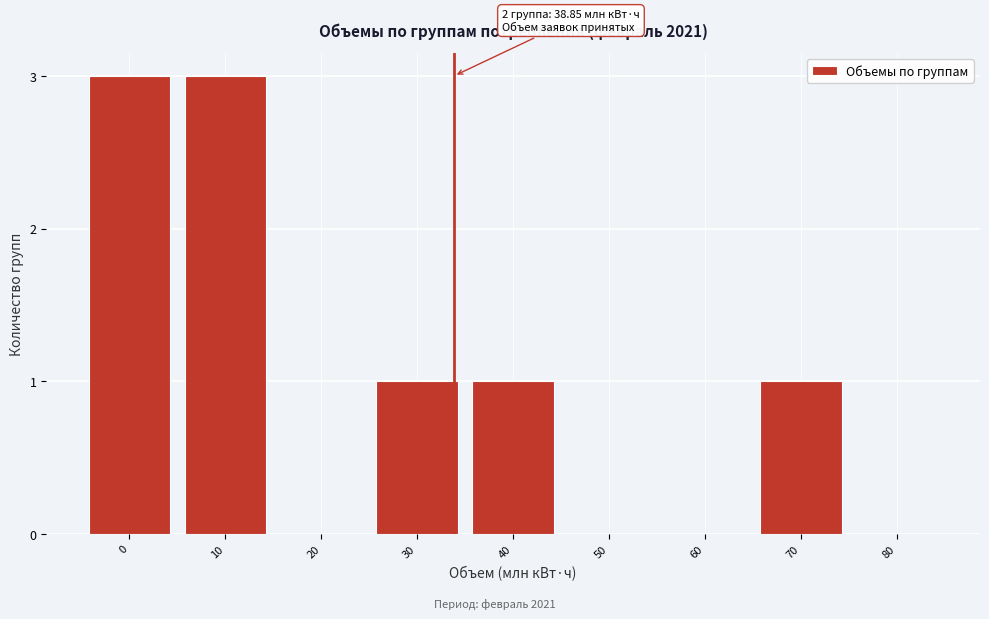

Reading right to left, list all the values displayed in this chart.

80=0	70=1	60=0	50=0	40=1	30=1	20=0	10=3	0=3